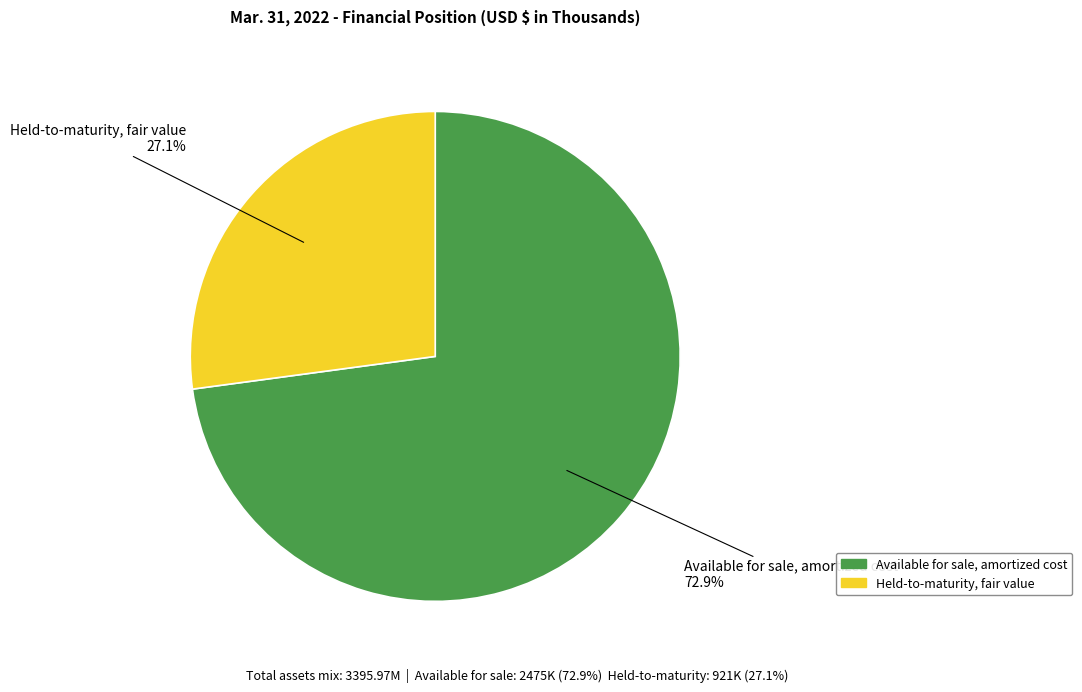

Does Available for sale, amortized cost represent more than half of the total?

Yes